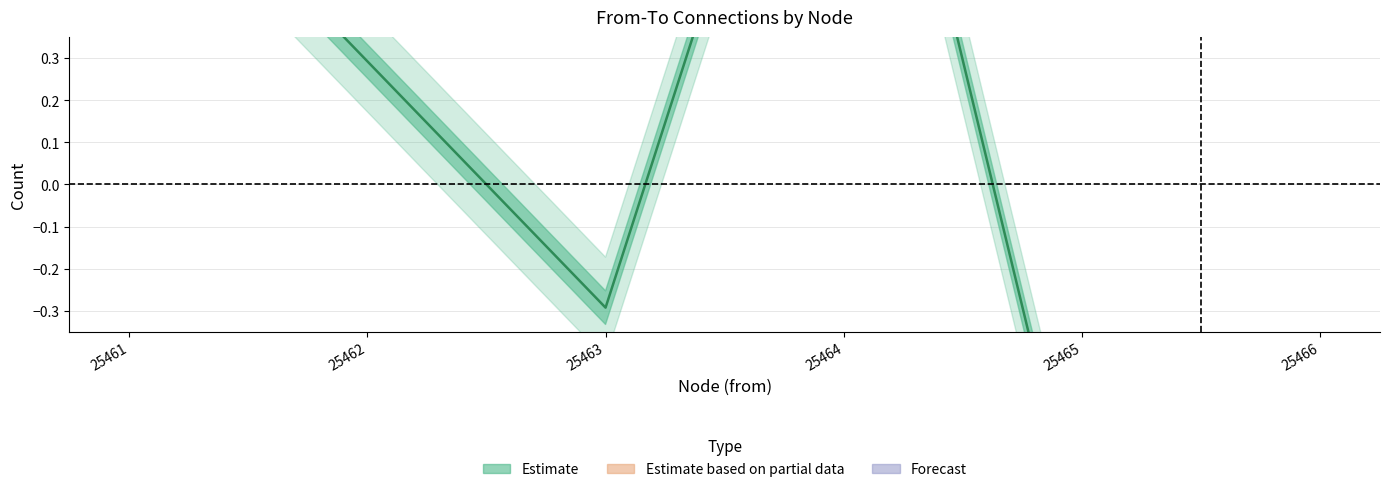

What is the difference between the maximum and second lowest values in the from series?

4